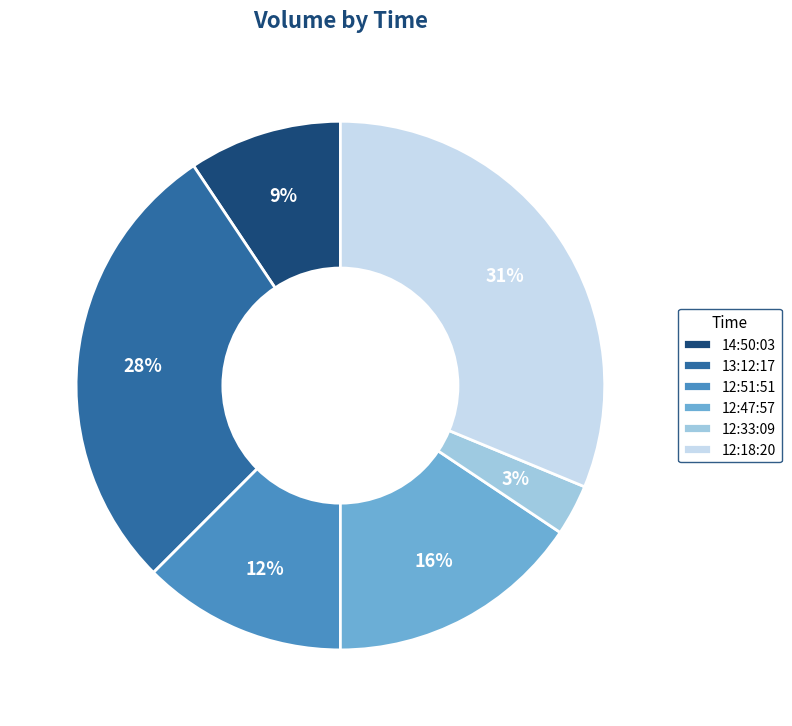

What is the ratio of the value at 14:50:03 to the value at 13:12:17?

0.3